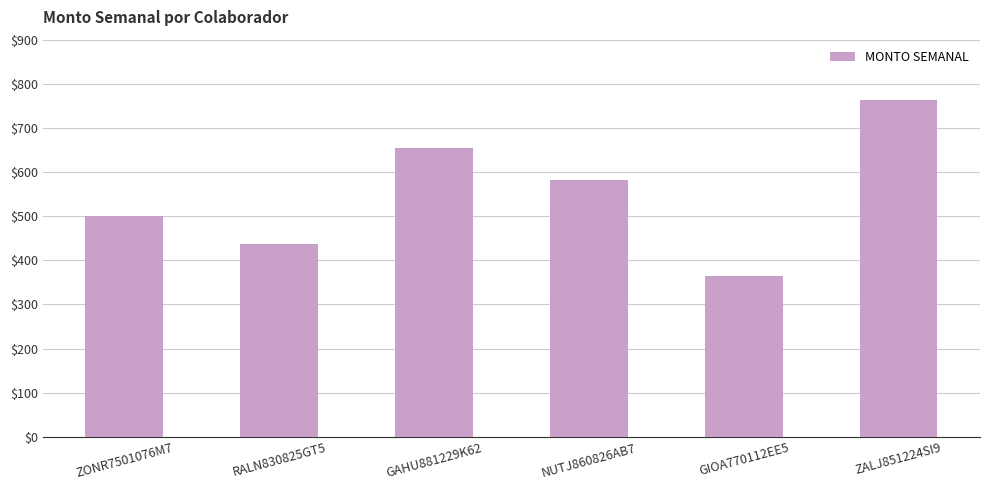

What is the change in value from GAHU881229K62 to NUTJ860826AB7?

-72.7